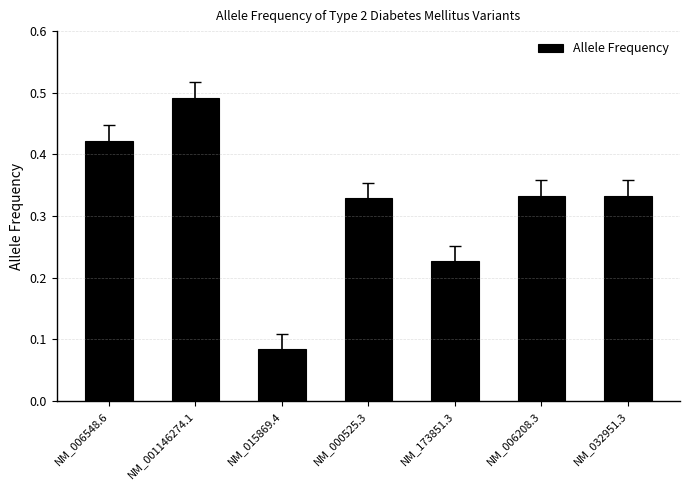

Are the bars horizontal?

No